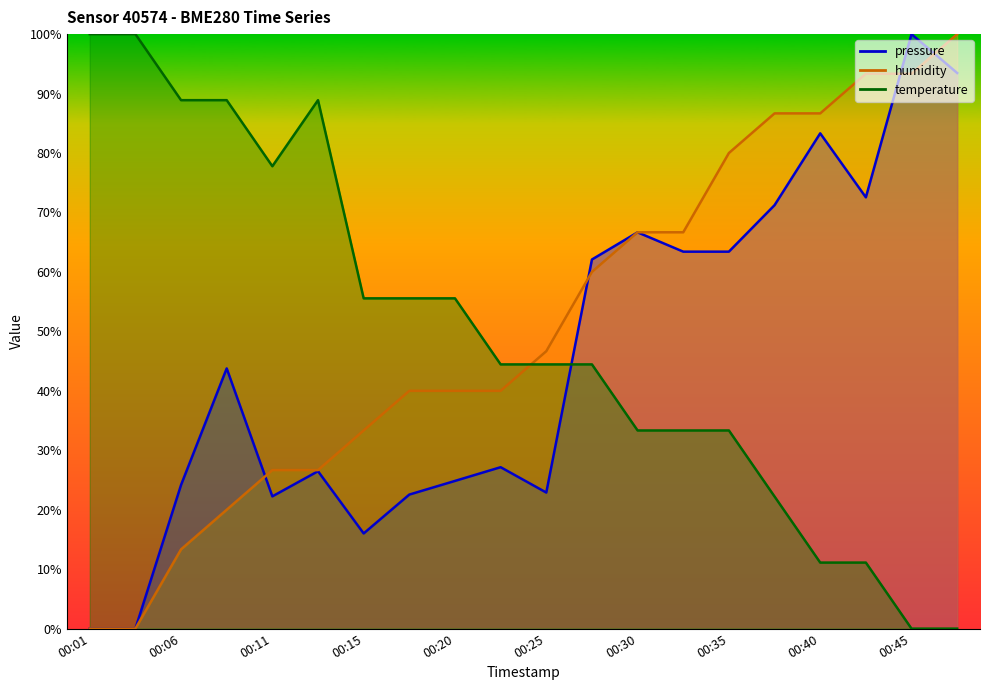

Between 00:01 and 00:23, which series saw the biggest shift?

temperature